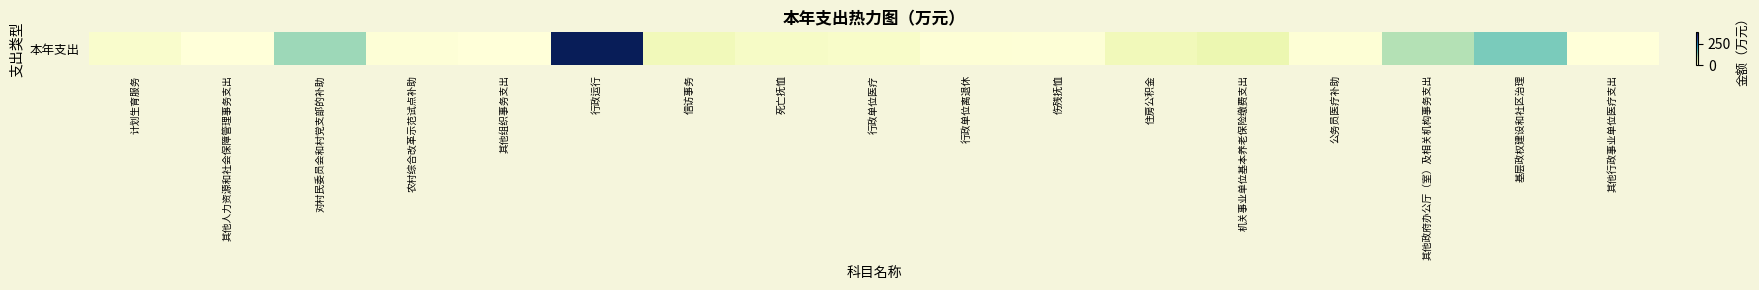

How many positive values are there?

16